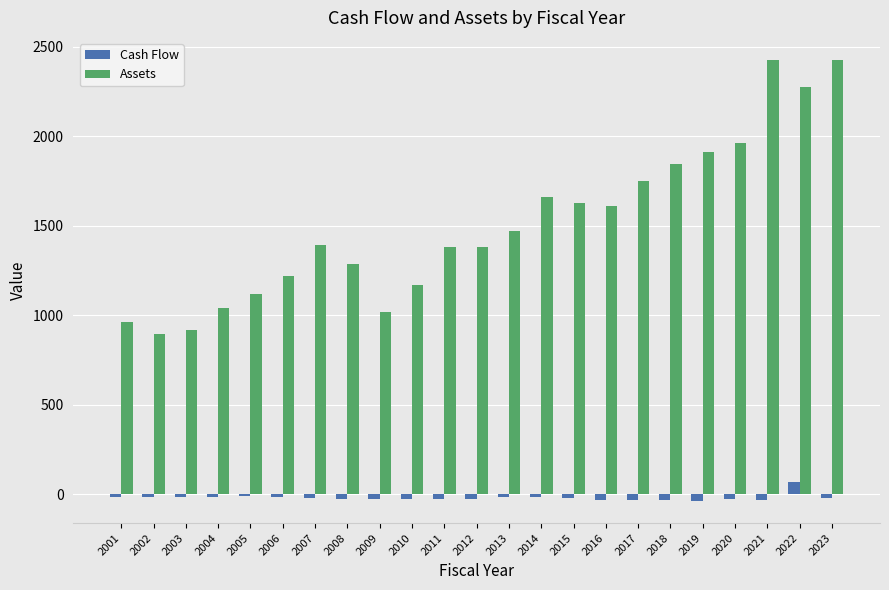

At how many categories does at least one series exceed 307?

23